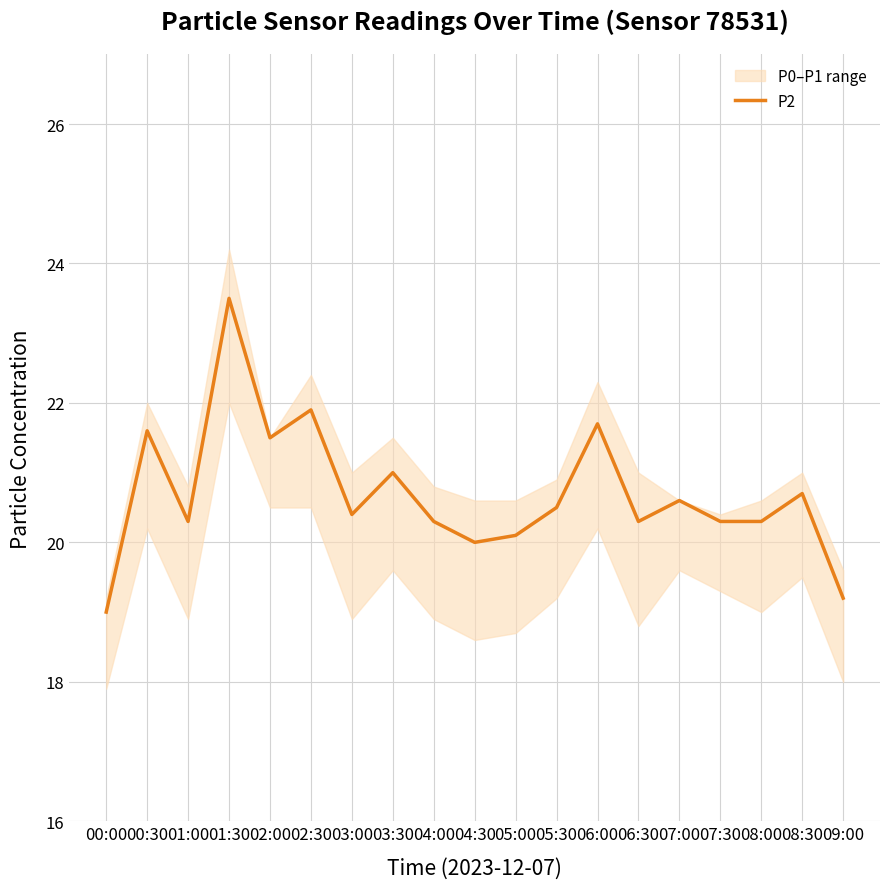

What is the sum of all values?

393.2